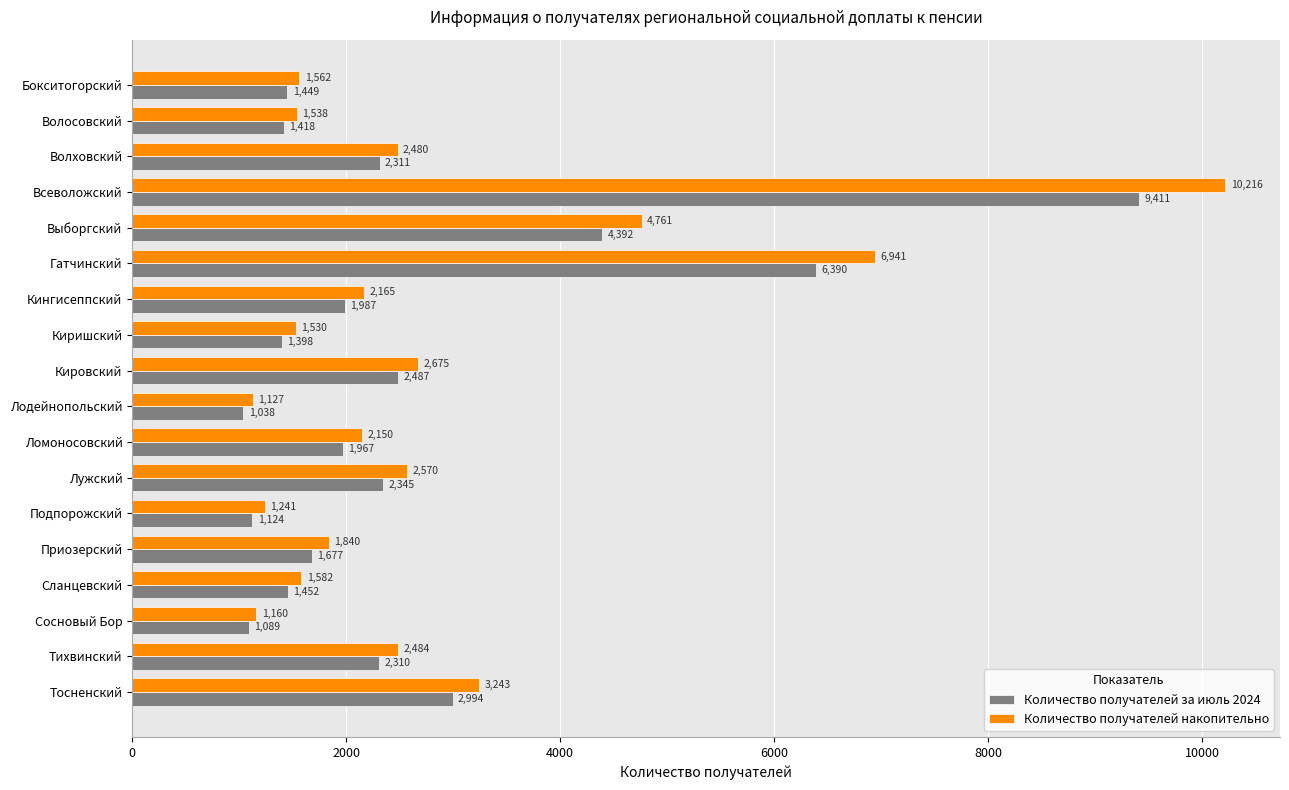

Which label corresponds to the largest value in the chart?

Всеволожский